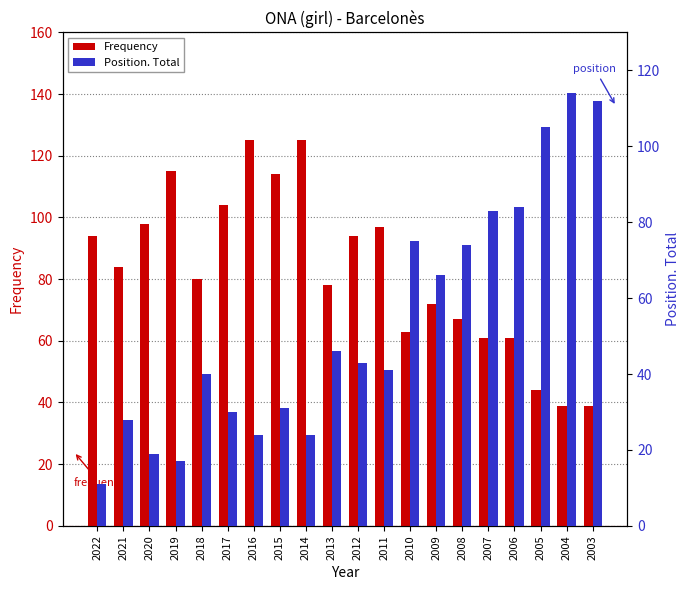

What is the sum of all Position. Total values?

1067